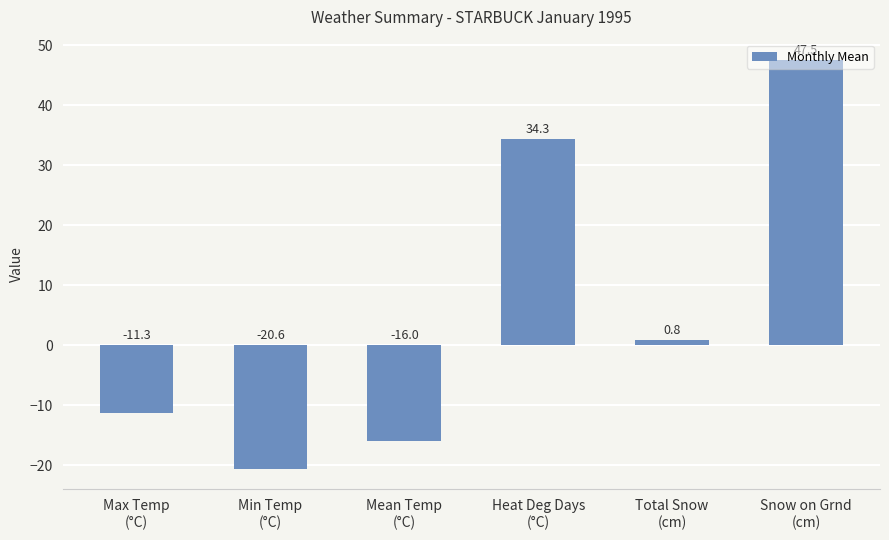

What is the sum of the values at Total Snow
(cm) and Max Temp
(°C)?

-10.5